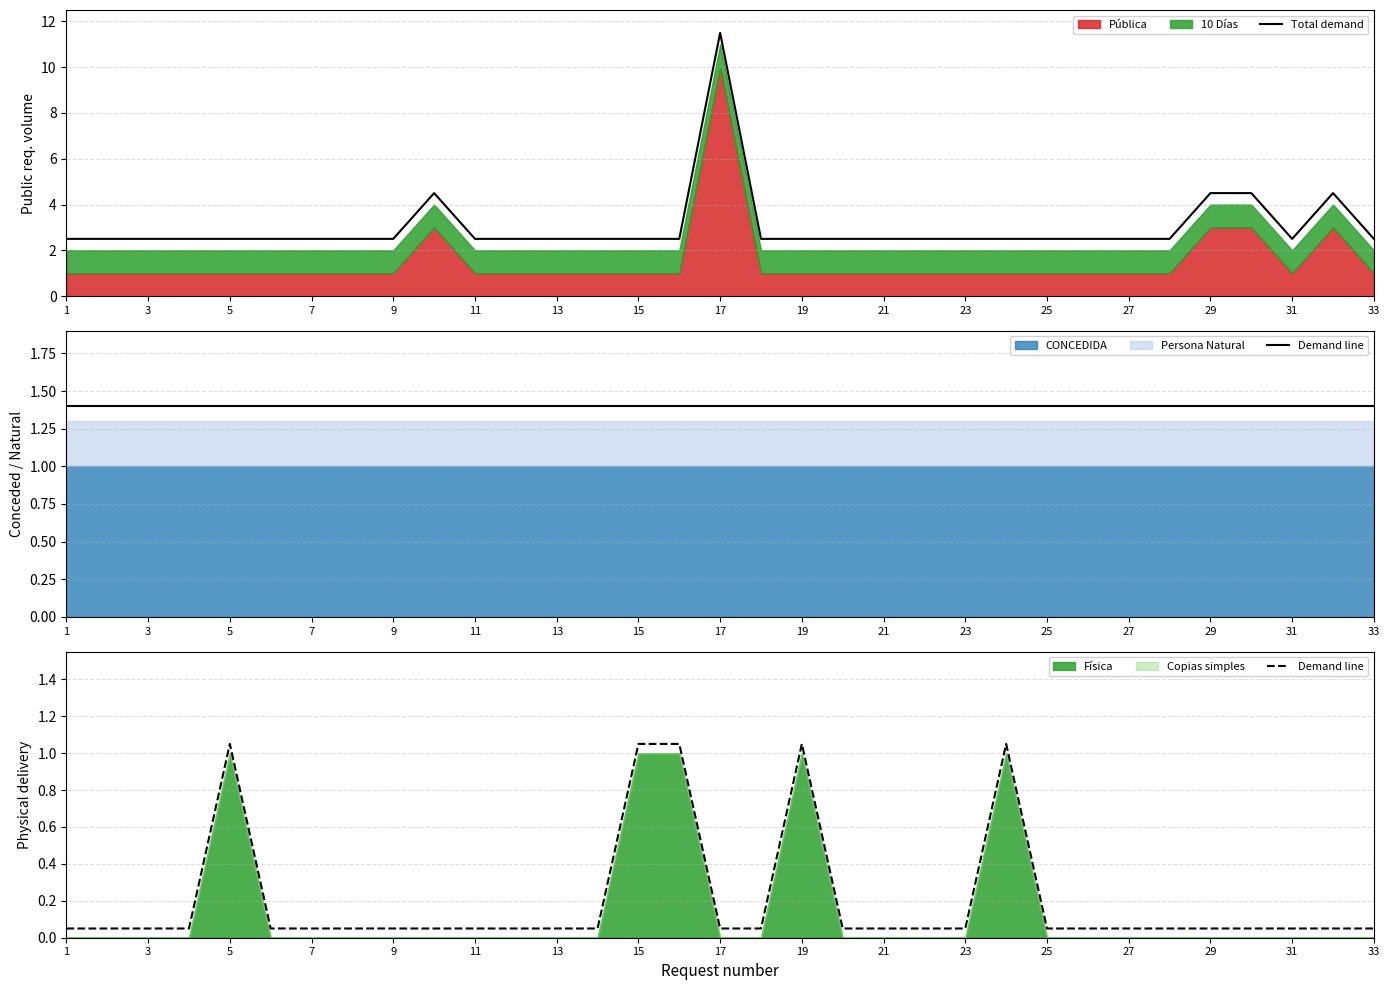

What is the average value of the Total demand series?

3.0